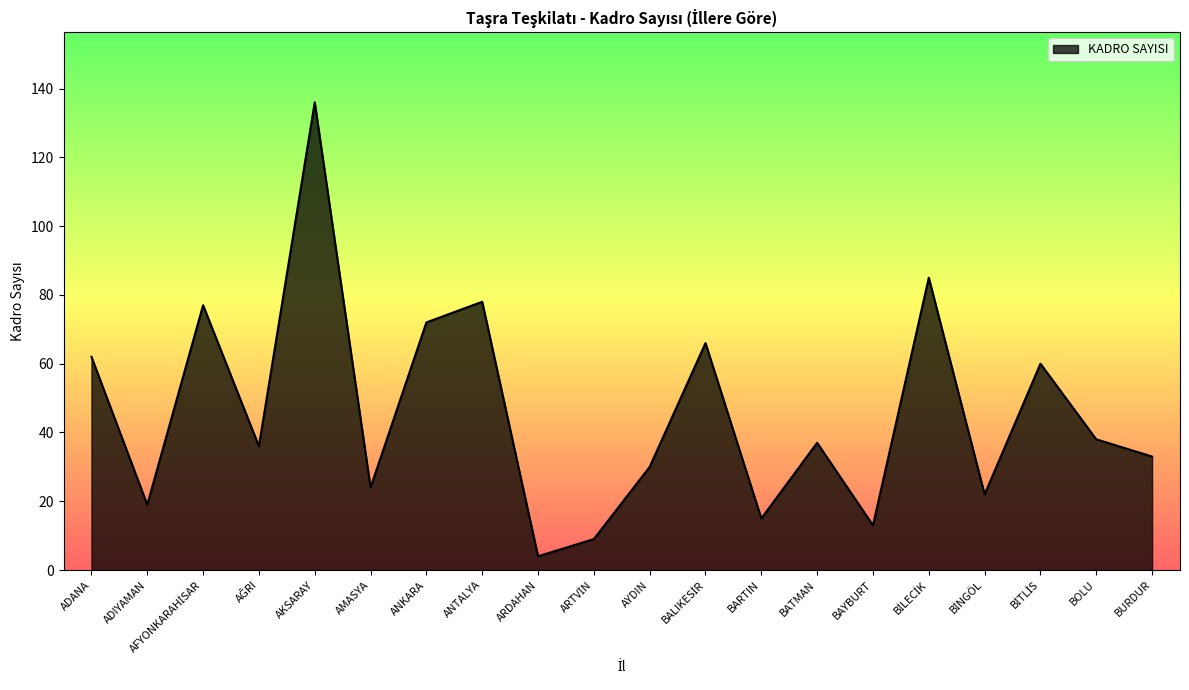

Count the number of categories in the chart.

20